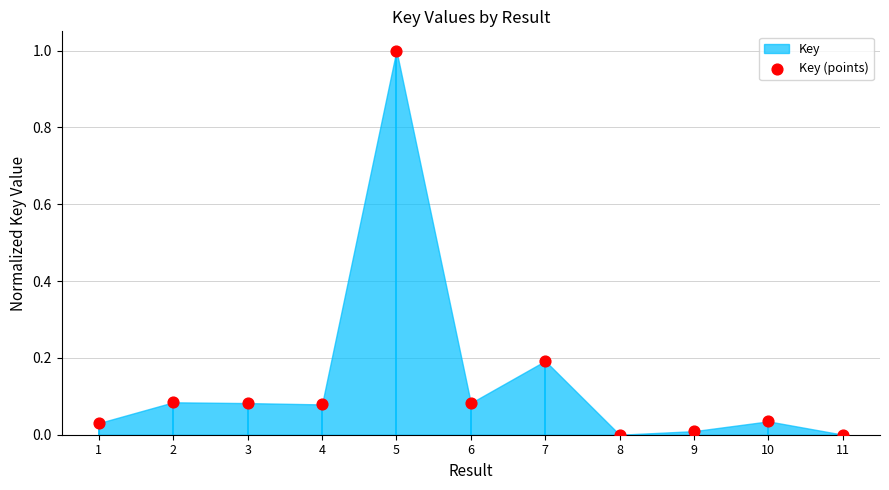

What is the range of Y values (max minus min)?

1.0